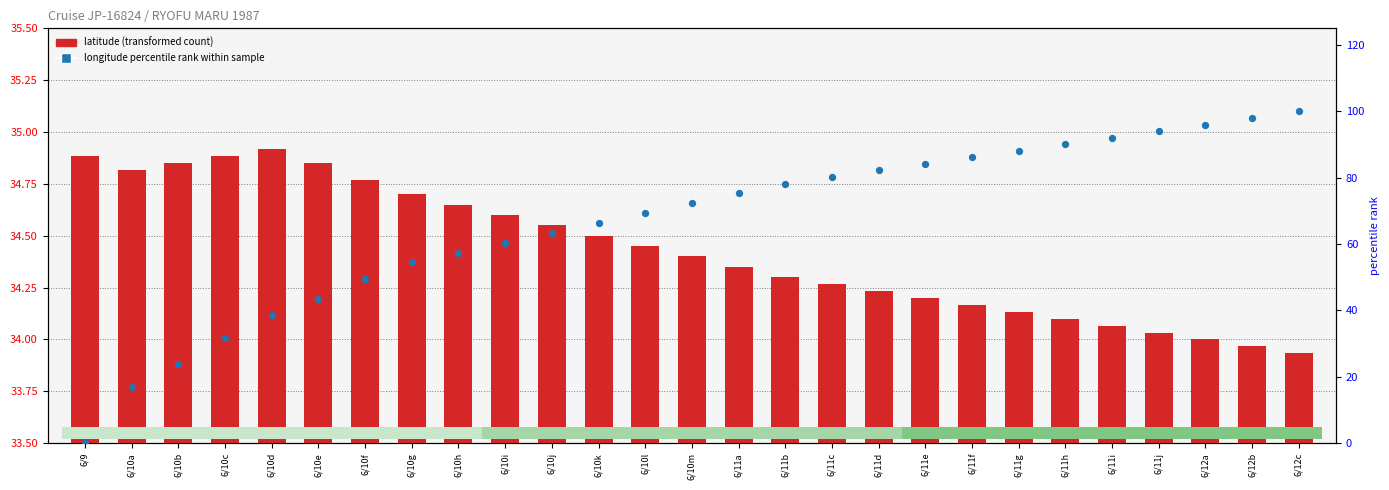

Which series reaches the maximum Y coordinate?

longitude percentile rank